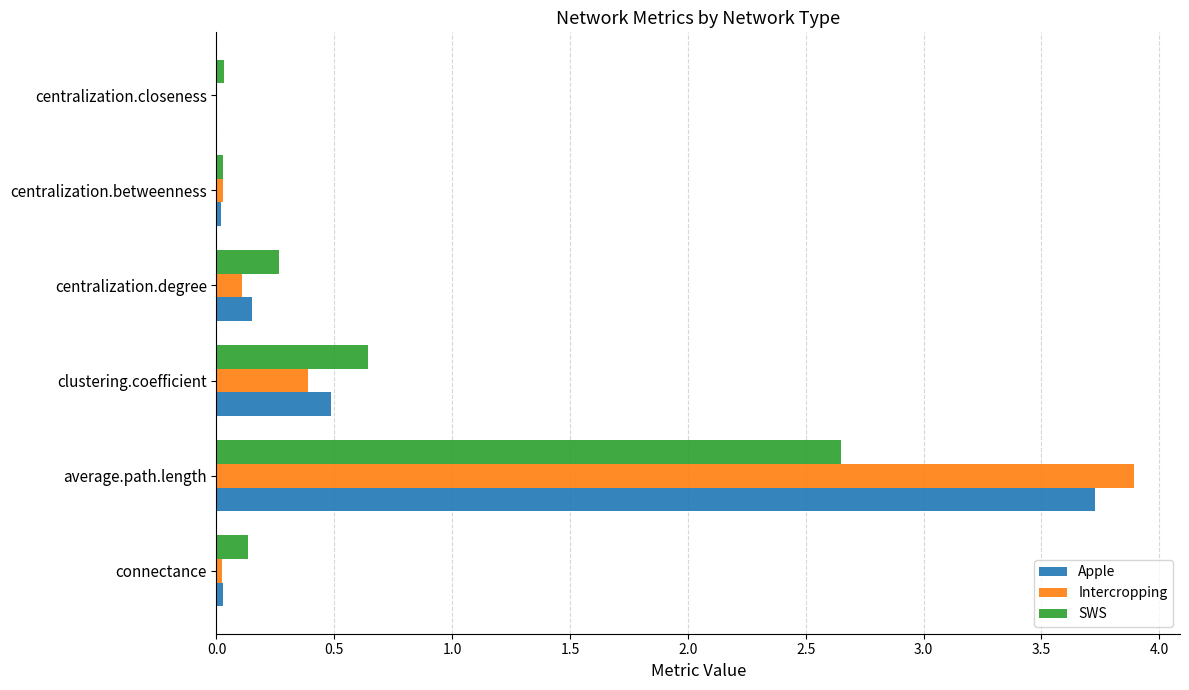

The value of SWS at connectance is 0.1. True or false?

True